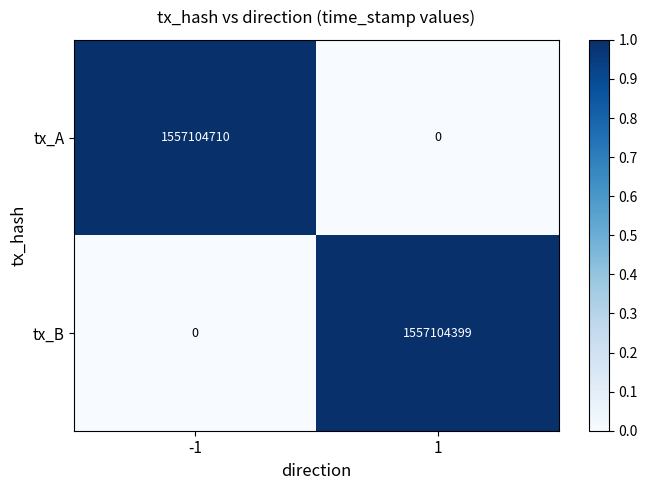

The tx_A series shows 0 at 1. True or false?

True